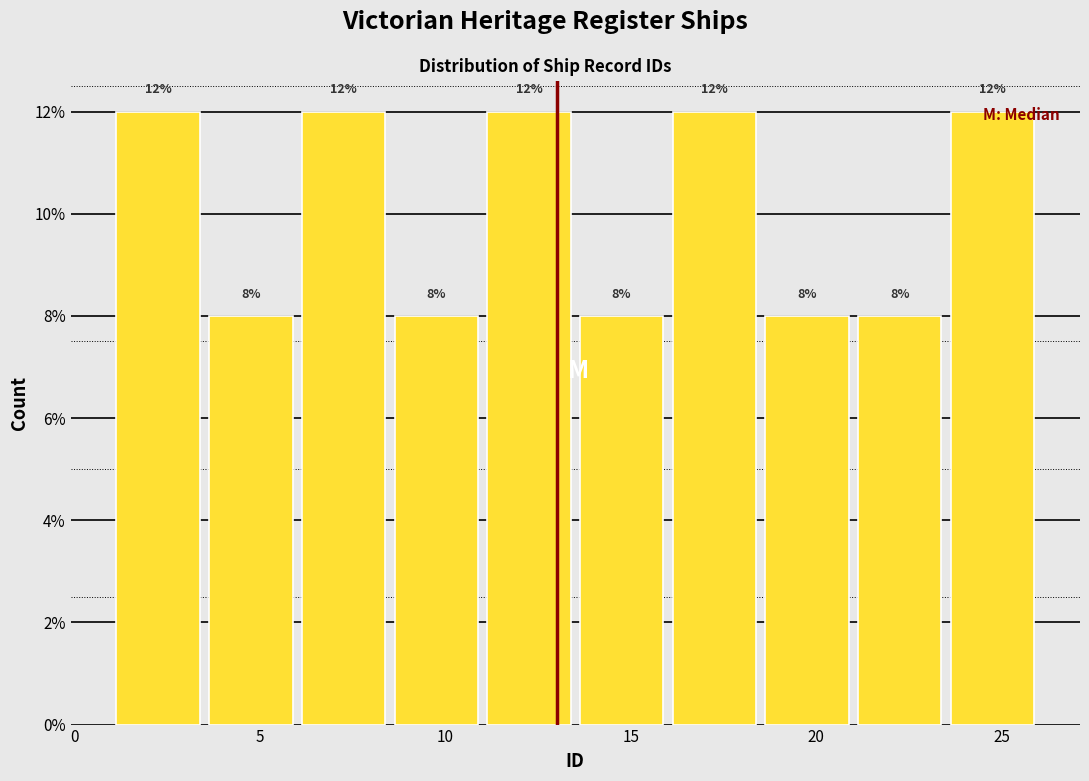

Reading left to right, transcribe this chart: for each bar, give the range it covers on the x-axis and its height.

1.0 to 3.5: 12
3.5 to 6.0: 8
6.0 to 8.5: 12
8.5 to 11.0: 8
11.0 to 13.5: 12
13.5 to 16.0: 8
16.0 to 18.5: 12
18.5 to 21.0: 8
21.0 to 23.5: 8
23.5 to 26.0: 12